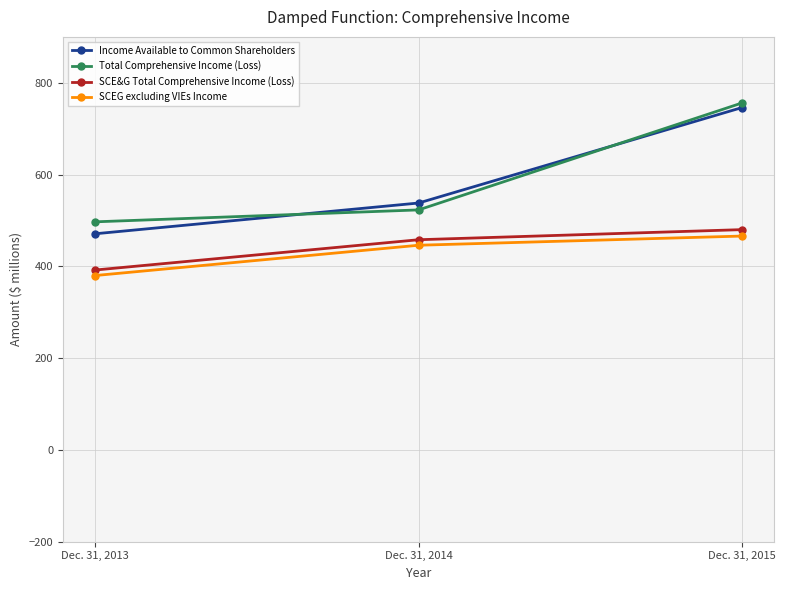

Which series has the largest range (max minus min)?

Income Available to Common Shareholders